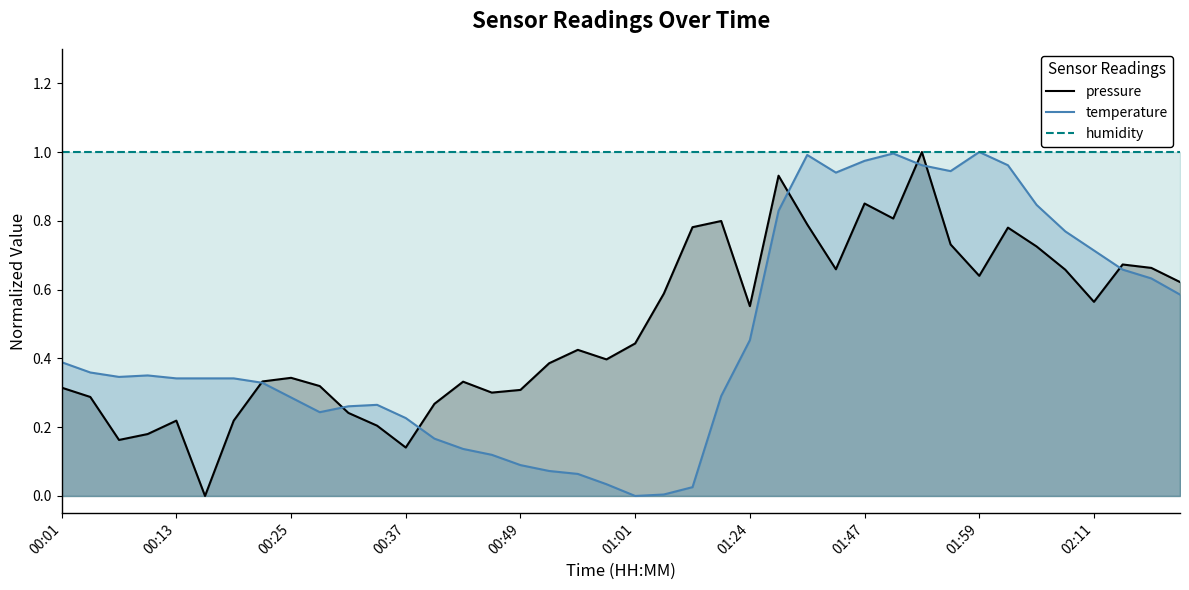

The value of humidity at 01:47 is 0.4. True or false?

False